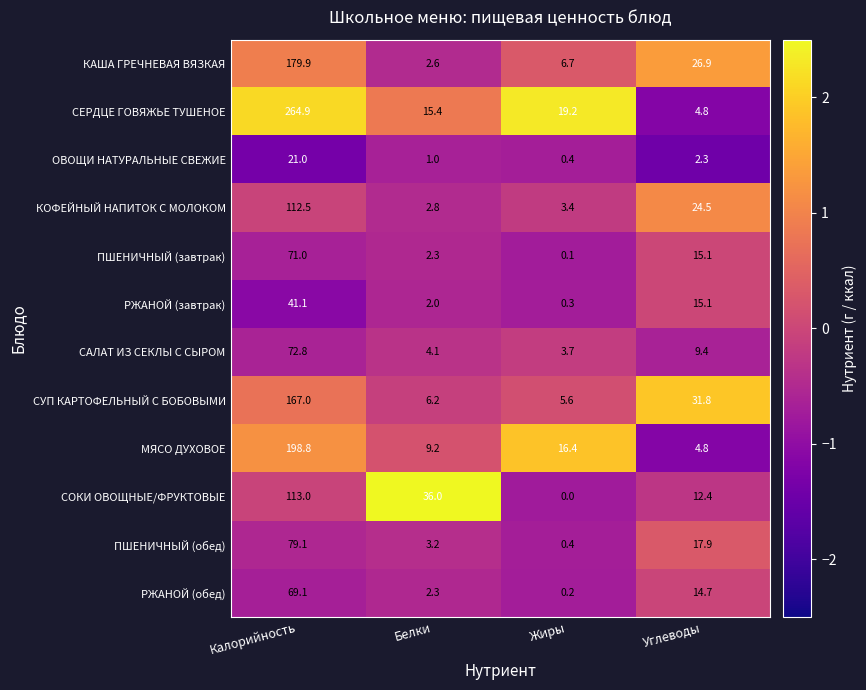

Rank the series by their maximum value, from lowest to highest.

ОВОЩИ НАТУРАЛЬНЫЕ СВЕЖИЕ, РЖАНОЙ (завтрак), РЖАНОЙ (обед), ПШЕНИЧНЫЙ (завтрак), САЛАТ ИЗ СЕКЛЫ С СЫРОМ, ПШЕНИЧНЫЙ (обед), КОФЕЙНЫЙ НАПИТОК С МОЛОКОМ, СОКИ ОВОЩНЫЕ/ФРУКТОВЫЕ, СУП КАРТОФЕЛЬНЫЙ С БОБОВЫМИ, КАША ГРЕЧНЕВАЯ ВЯЗКАЯ, МЯСО ДУХОВОЕ, СЕРДЦЕ ГОВЯЖЬЕ ТУШЕНОЕ